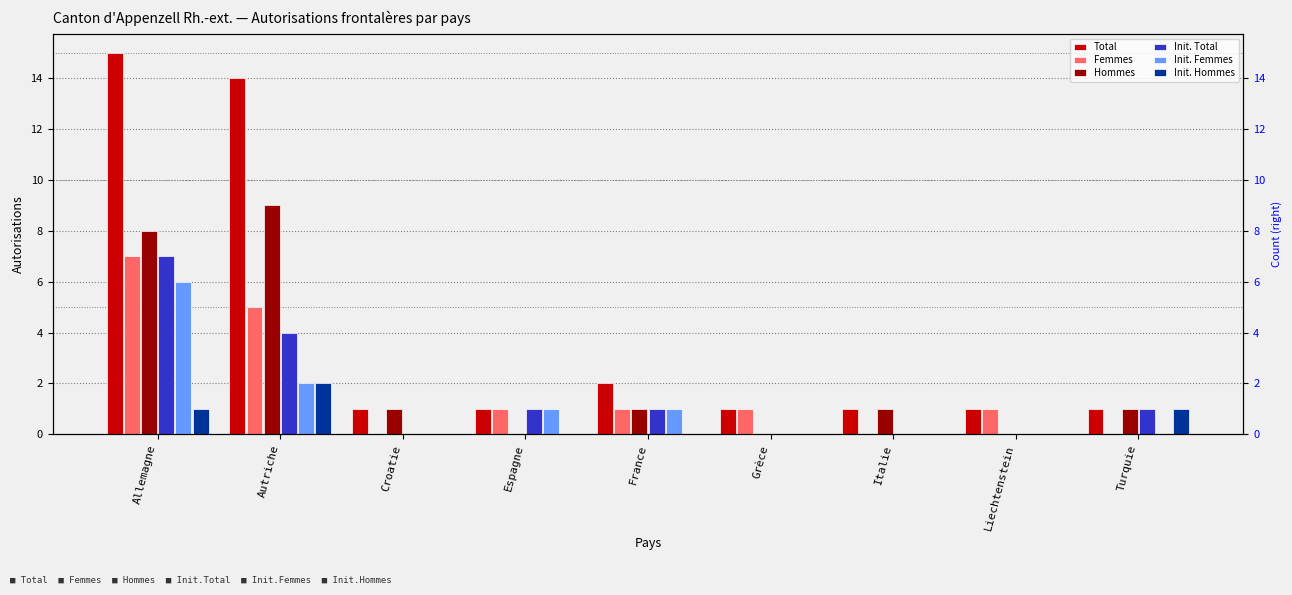

Reading right to left, extract all data points from this chart.

Total: 1	1	1	1	2	1	1	14	15
Femmes: 0	1	0	1	1	1	0	5	7
Hommes: 1	0	1	0	1	0	1	9	8
Init. Total: 1	0	0	0	1	1	0	4	7
Init. Femmes: 0	0	0	0	1	1	0	2	6
Init. Hommes: 1	0	0	0	0	0	0	2	1